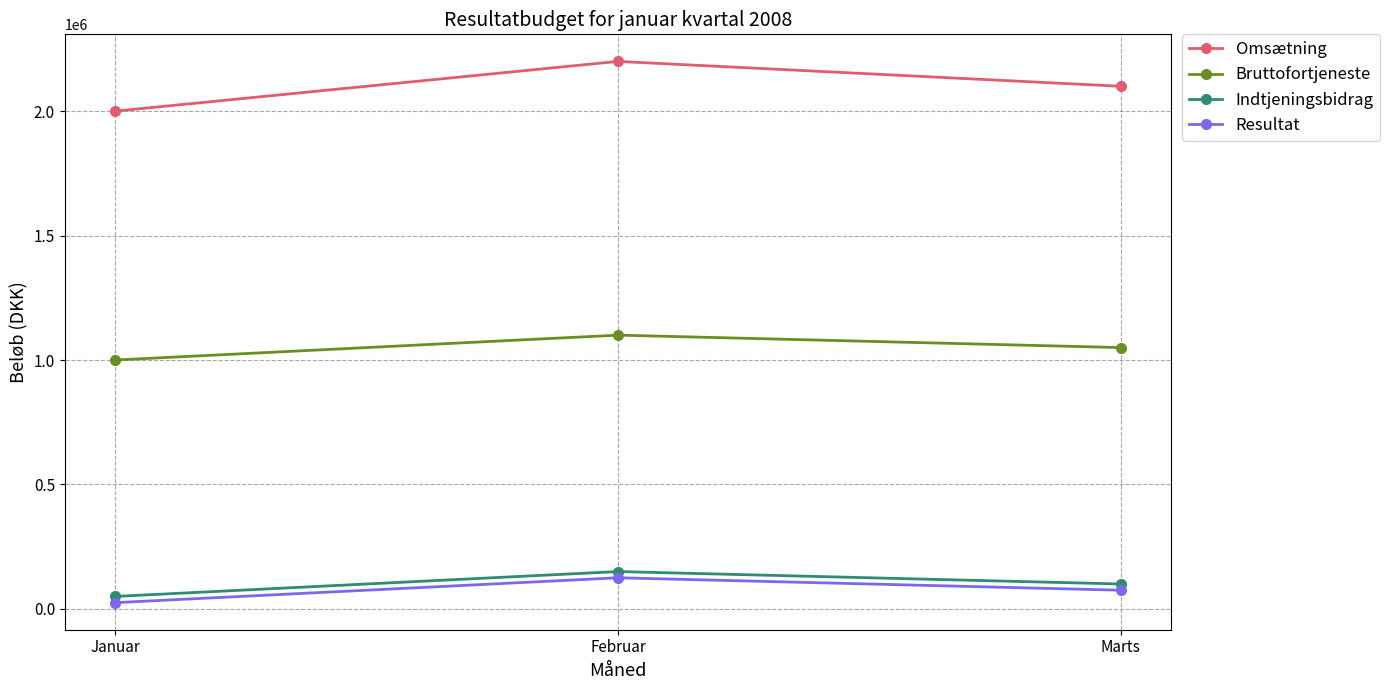

What is the greatest value displayed?

2200000